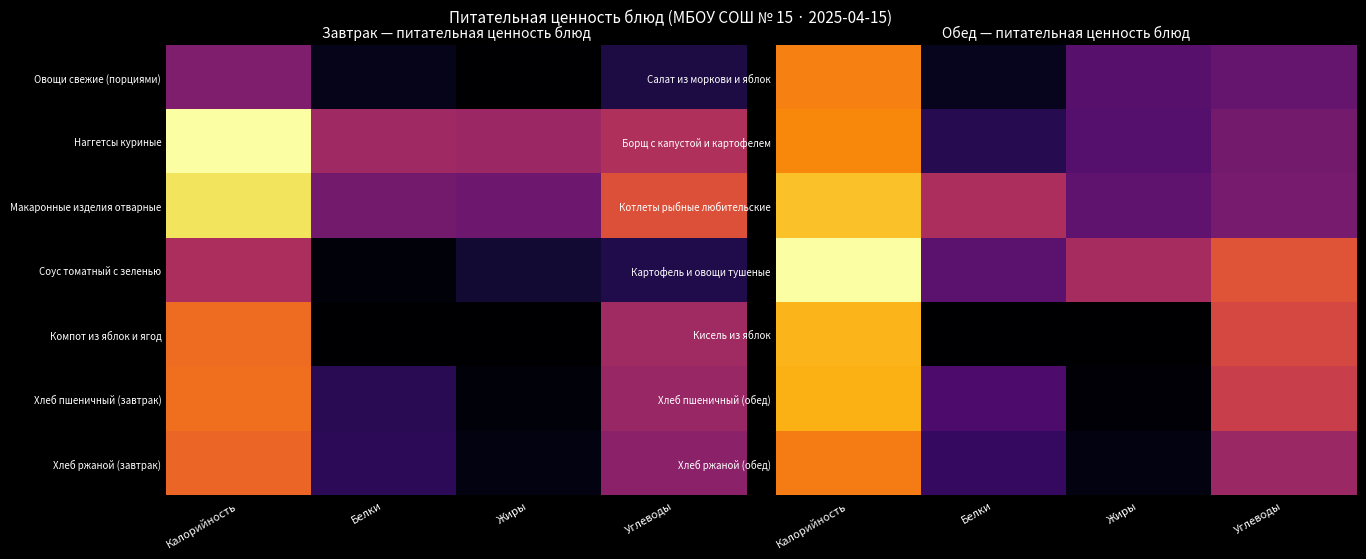

Reading right to left, transcribe all the data shown in this chart.

Салат из моркови и яблок: Углеводы=0.3	Жиры=0.3	Белки=0.1	Калорийность=0.7
Борщ с капустой и картофелем: Углеводы=0.3	Жиры=0.2	Белки=0.1	Калорийность=0.7
Котлеты рыбные любительские: Углеводы=0.3	Жиры=0.3	Белки=0.5	Калорийность=0.9
Картофель и овощи тушеные: Углеводы=0.6	Жиры=0.4	Белки=0.3	Калорийность=1.0
Кисель из яблок: Углеводы=0.6	Жиры=0.0	Белки=0.0	Калорийность=0.8
Хлеб пшеничный (обед): Углеводы=0.5	Жиры=0.0	Белки=0.2	Калорийность=0.8
Хлеб ржаной (обед): Углеводы=0.4	Жиры=0.0	Белки=0.2	Калорийность=0.7